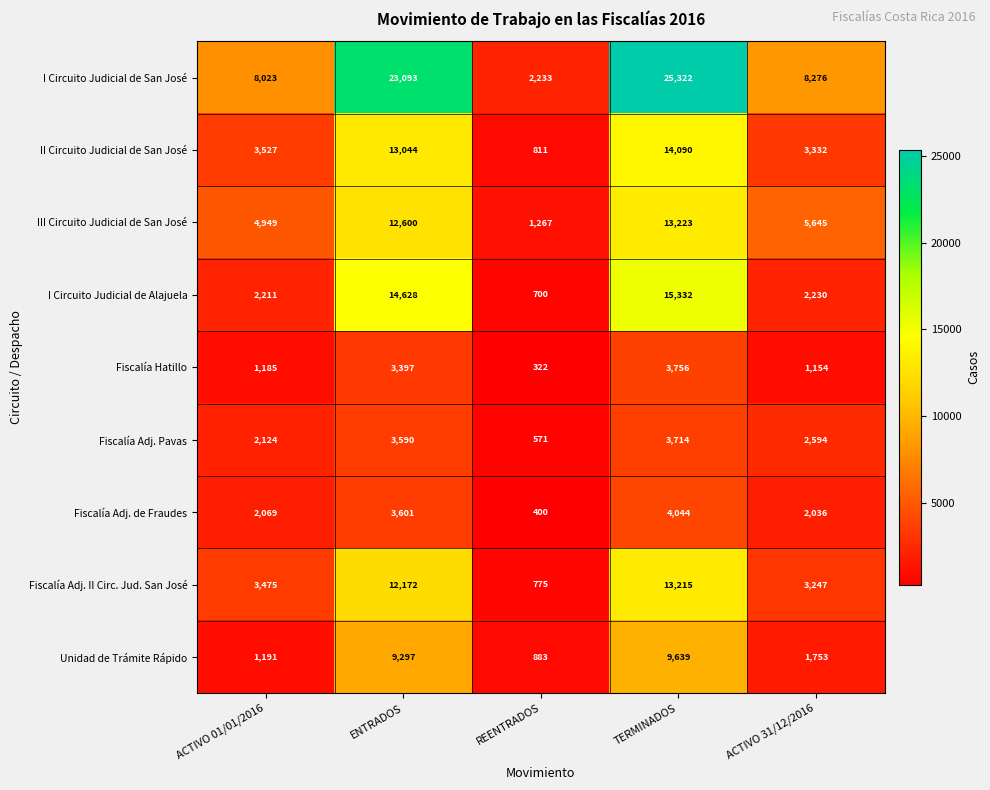

Rank the categories by II Circuito Judicial de San José value from highest to lowest.

TERMINADOS, ENTRADOS, ACTIVO 01/01/2016, ACTIVO 31/12/2016, REENTRADOS